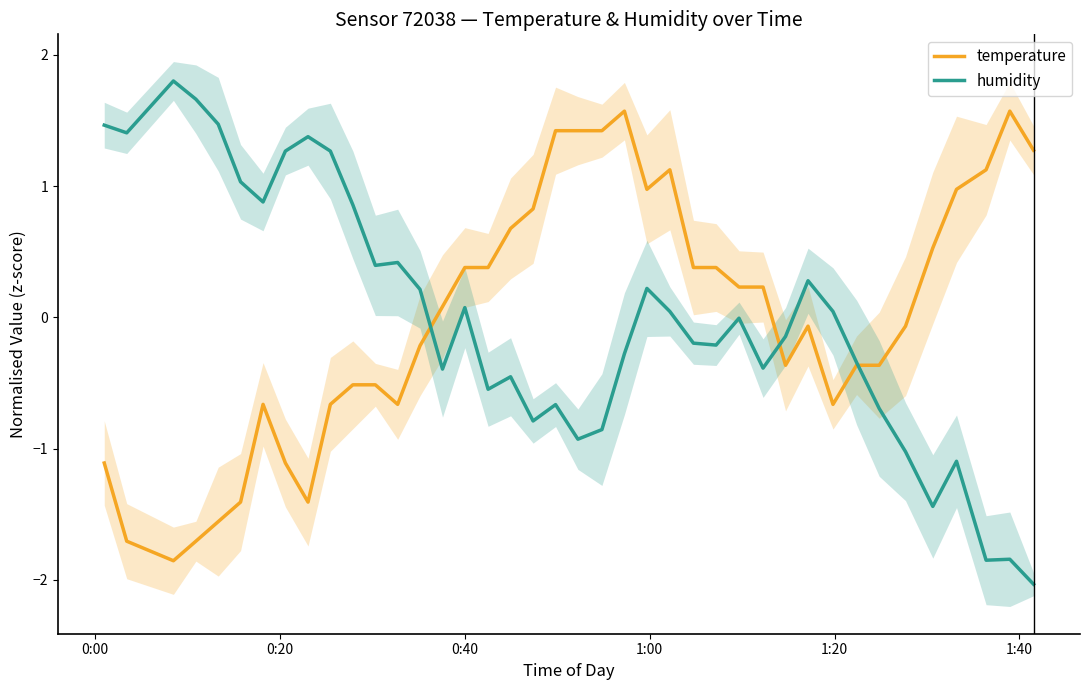

What is the minimum value for humidity?

-2.0